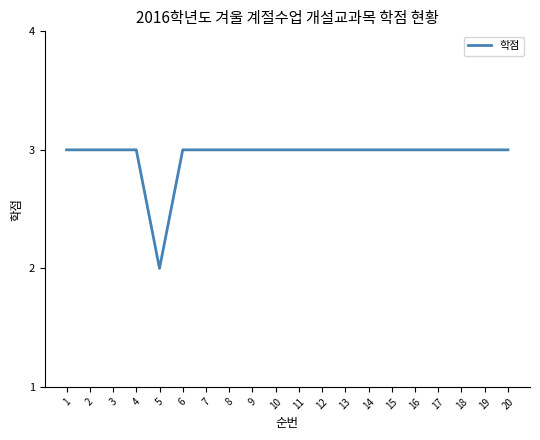

What is the ratio of the value at 18 to the value at 2?

1.0